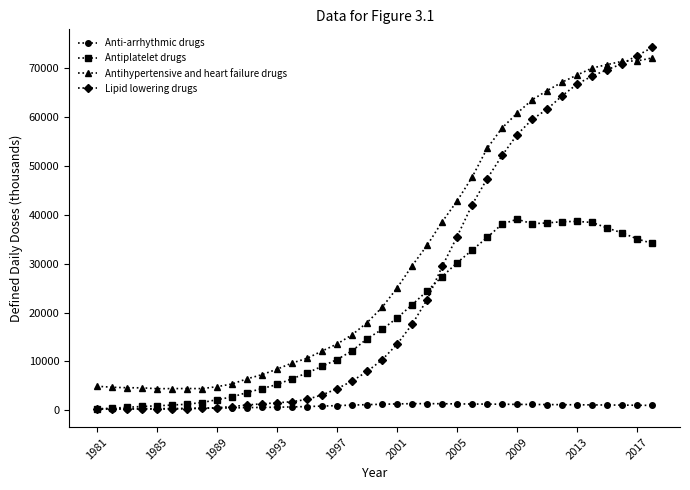

What is the value of the Lipid lowering drugs point at the 35th from the left?

69731.0